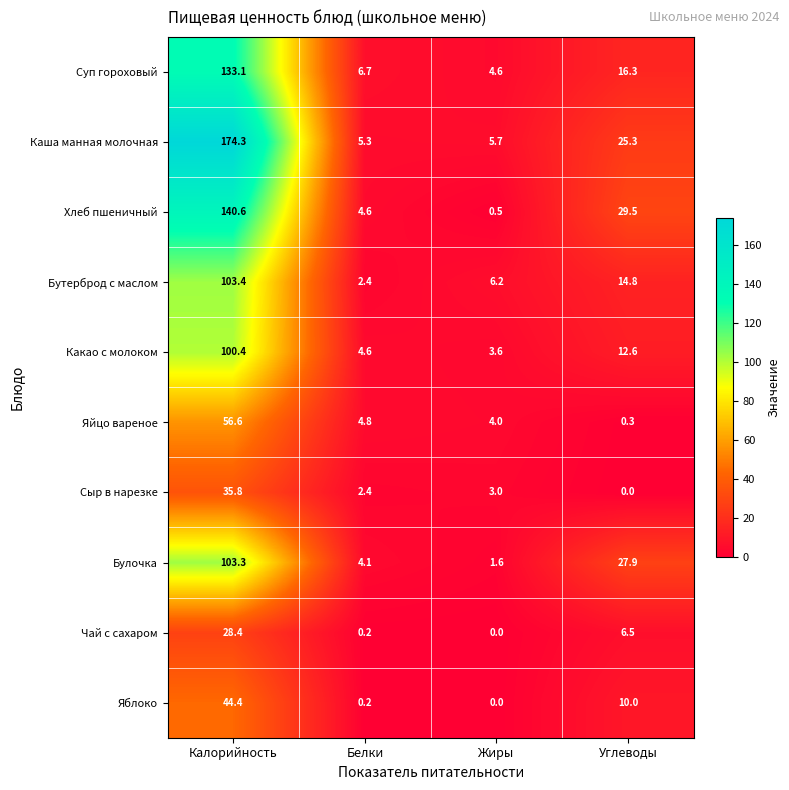

Which series has the largest total across all categories?

Каша манная молочная